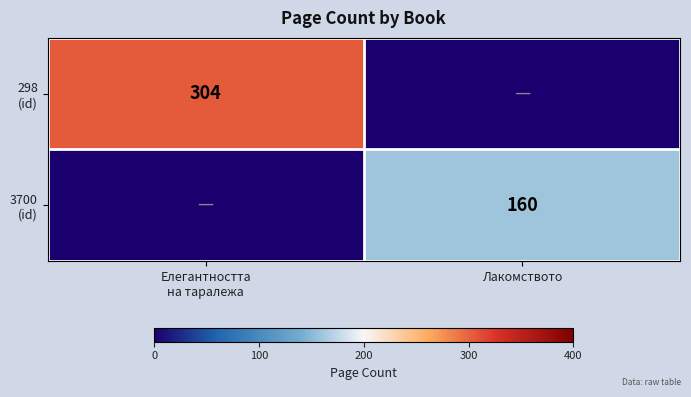

At which category is the sum across all series the highest?

Елегантността
на таралежа